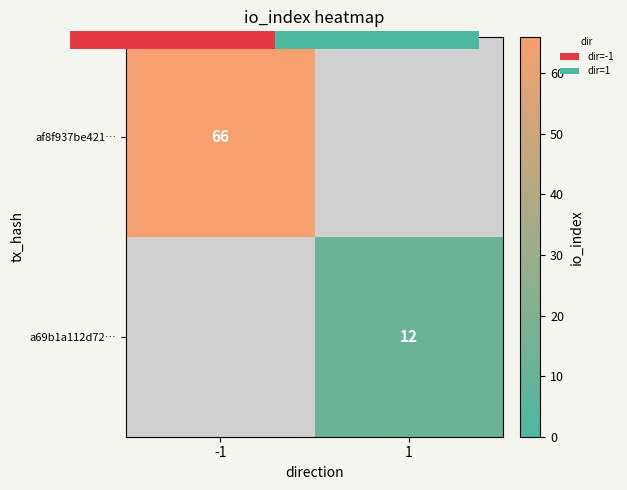

What is the sum of all af8f937be421… values?

66